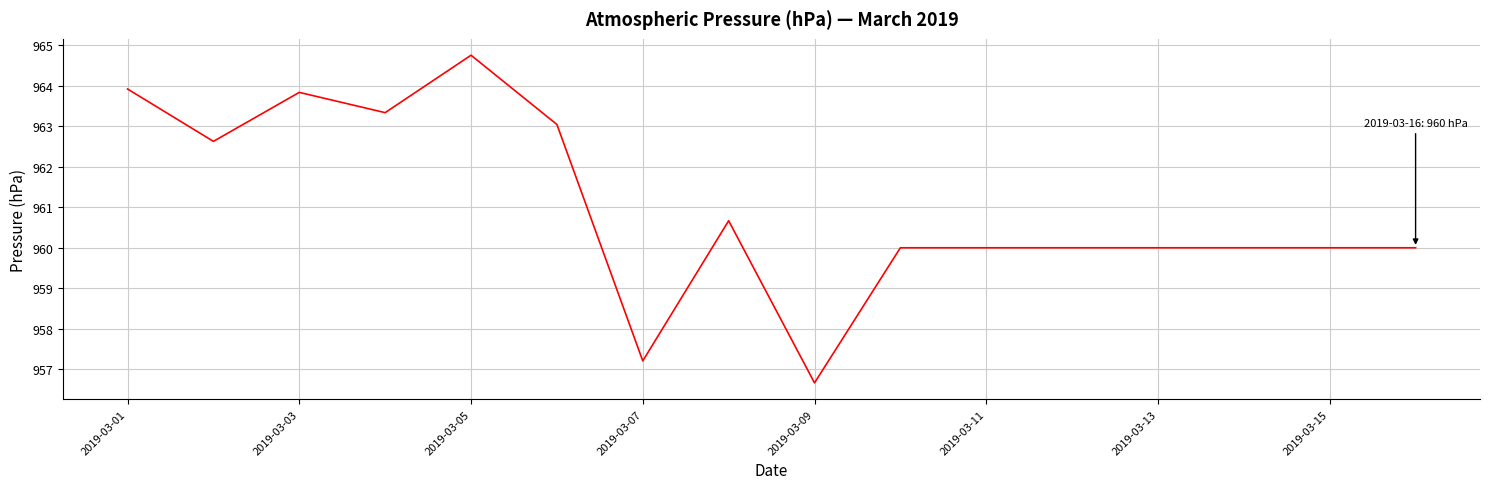

What is the average value?

961.0